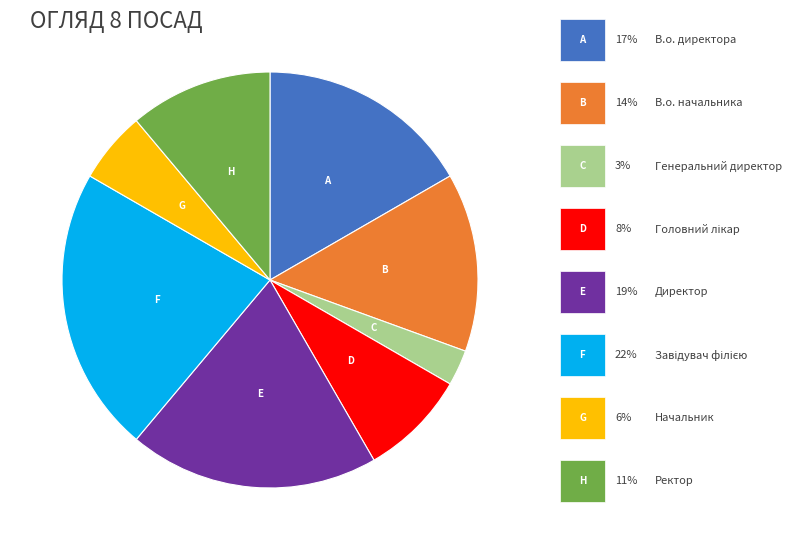

Is there any slice that represents more than half of the pie?

No